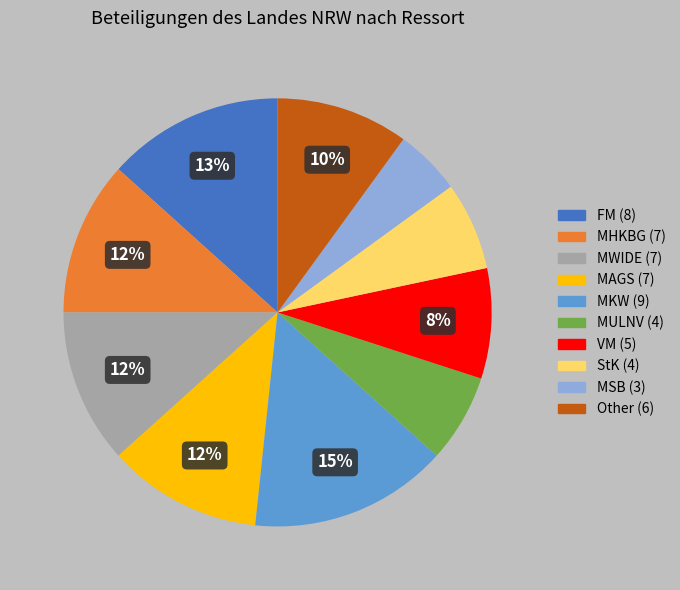

Which has a higher value, StK or MHKBG?

MHKBG